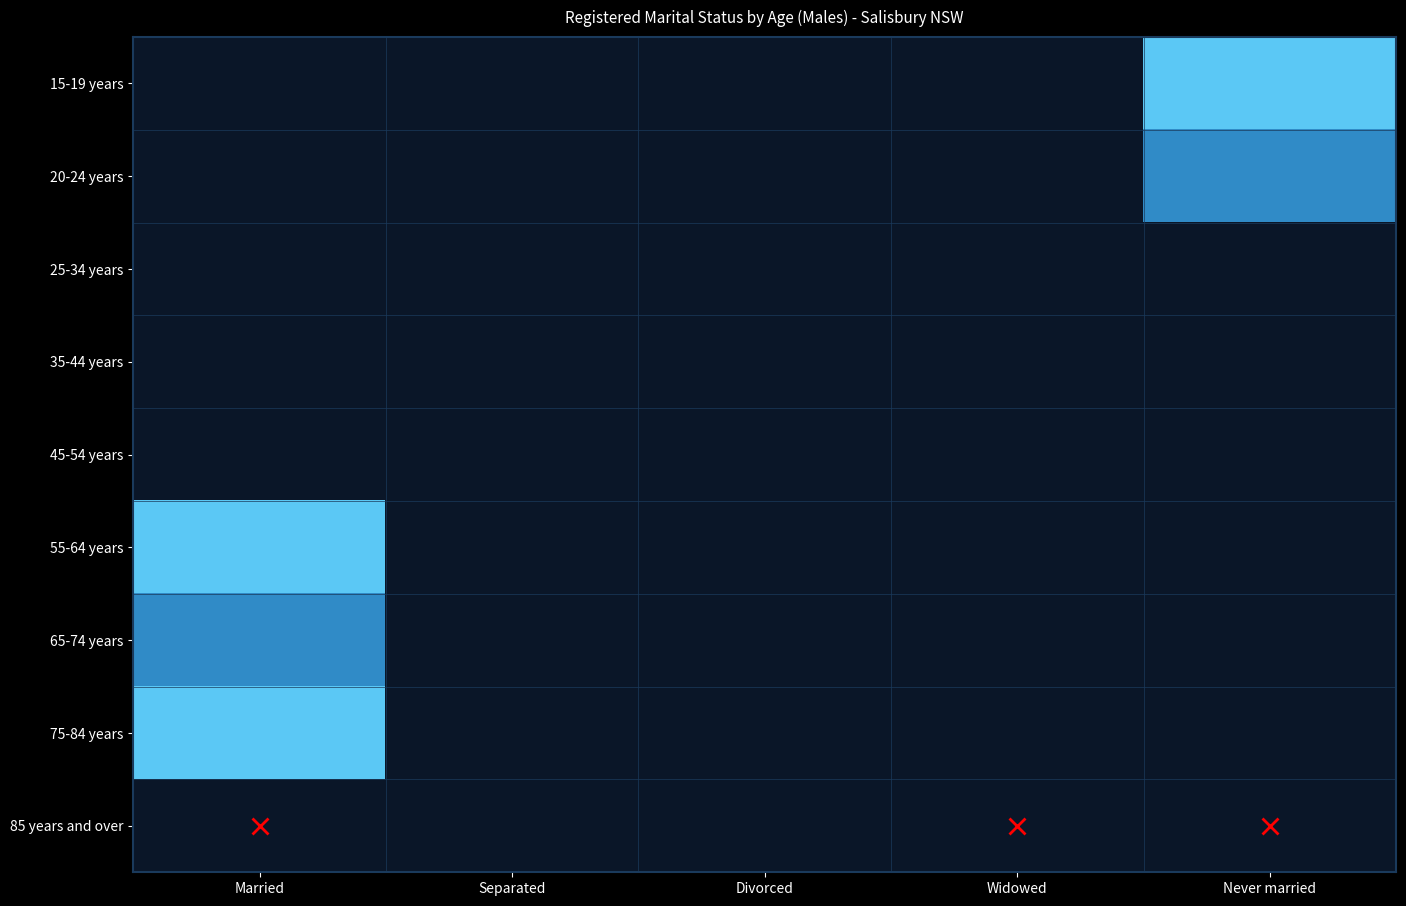

List the series in order of their peak value, highest first.

15-19 years, 55-64 years, 75-84 years, 20-24 years, 65-74 years, 25-34 years, 35-44 years, 45-54 years, 85 years and over